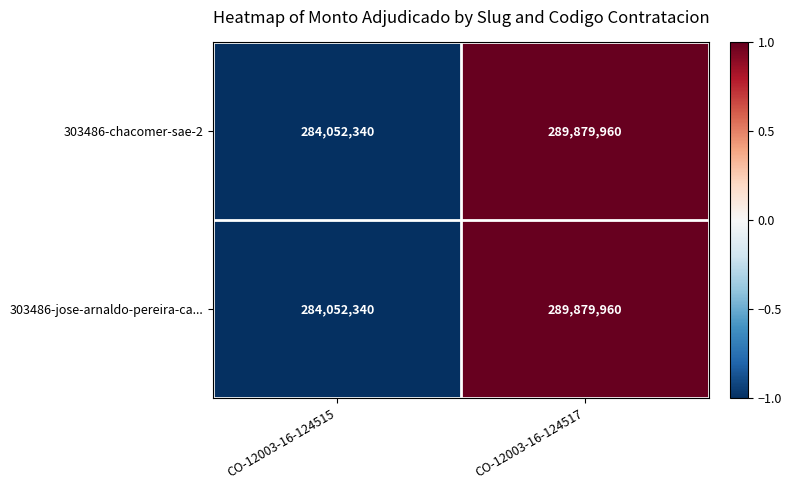

The 303486-chacomer-sae-2 series shows 284052340 at CO-12003-16-124515. True or false?

True